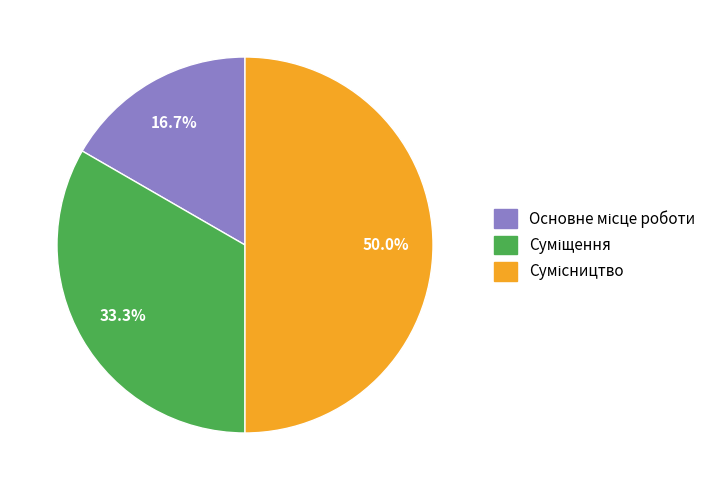

How many segments does this pie chart have?

3